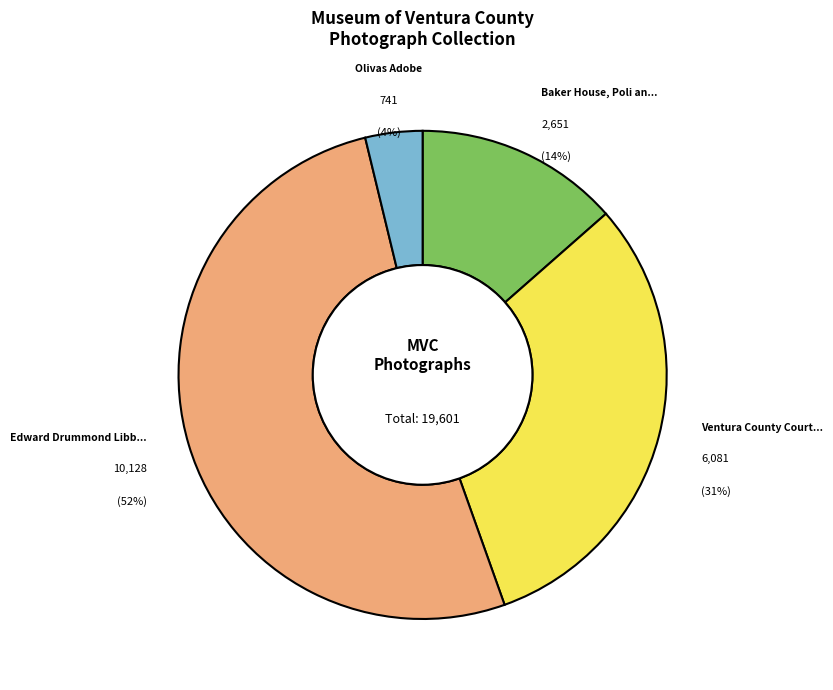

Is there any slice that represents more than half of the pie?

Yes